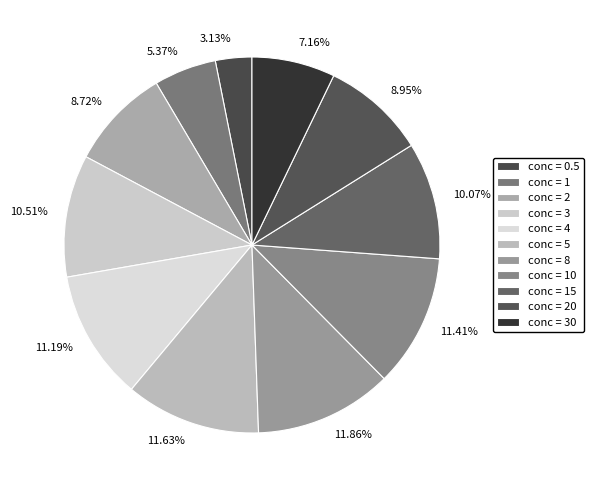

To the nearest percent, what is the difference between the largest and smallest slice percentages?

9%